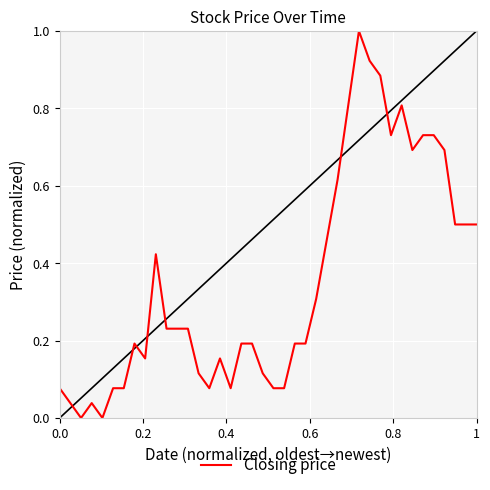

How many lines are shown in the chart?

1